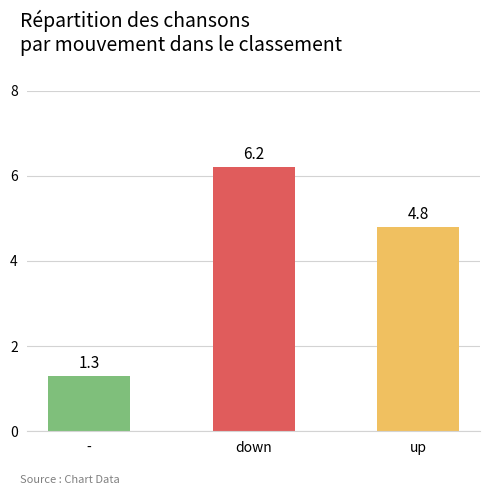

What is the smallest value displayed?

1.3